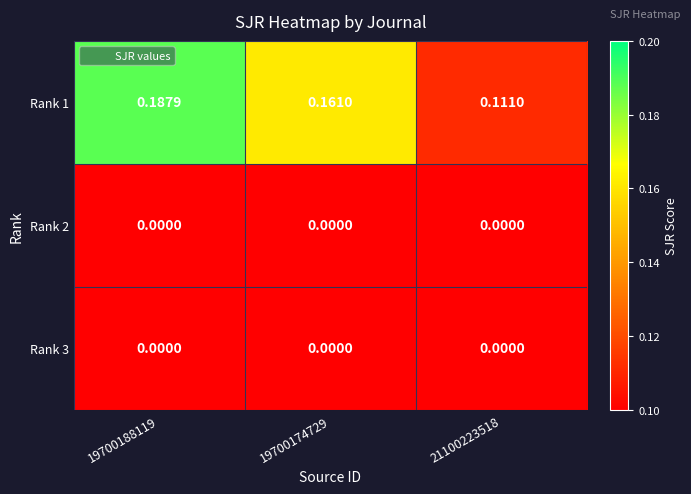

Which has a higher value, 19700188119 or 19700174729?

19700188119